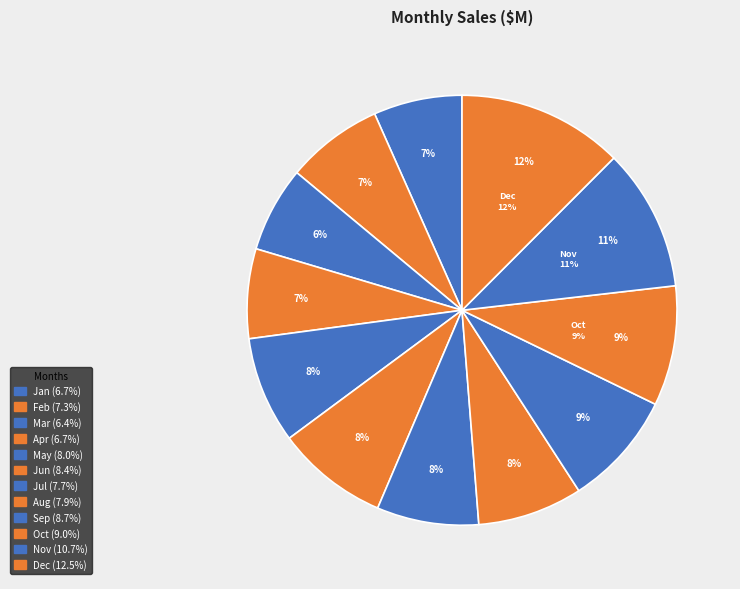

What portion of the pie excludes Sep?

91.3%